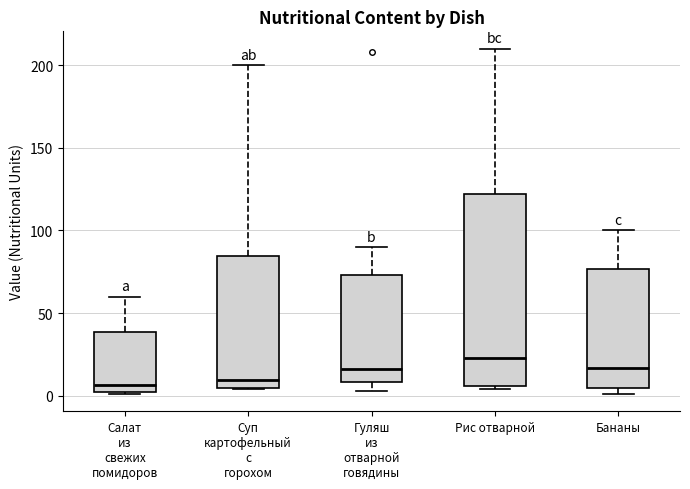

Reading left to right, transcribe this box plot: for each box, give where its median line is, the range the box spans, and where its two whiskers end, as read against the y-axis. The values are not printed on the chart, so give them approximately, as read against the axis.

Салат из свежих помидоров: median 5, box 0 to 40, whiskers 0 to 60
Суп картофельный с горохом: median 10, box 5 to 85, whiskers 5 to 200
Гуляш из отварной говядины: median 15, box 10 to 75, whiskers 5 to 90
Рис отварной: median 25, box 5 to 120, whiskers 5 (just below the box's lower edge) to 210
Бананы: median 15, box 5 to 75, whiskers 0 to 100